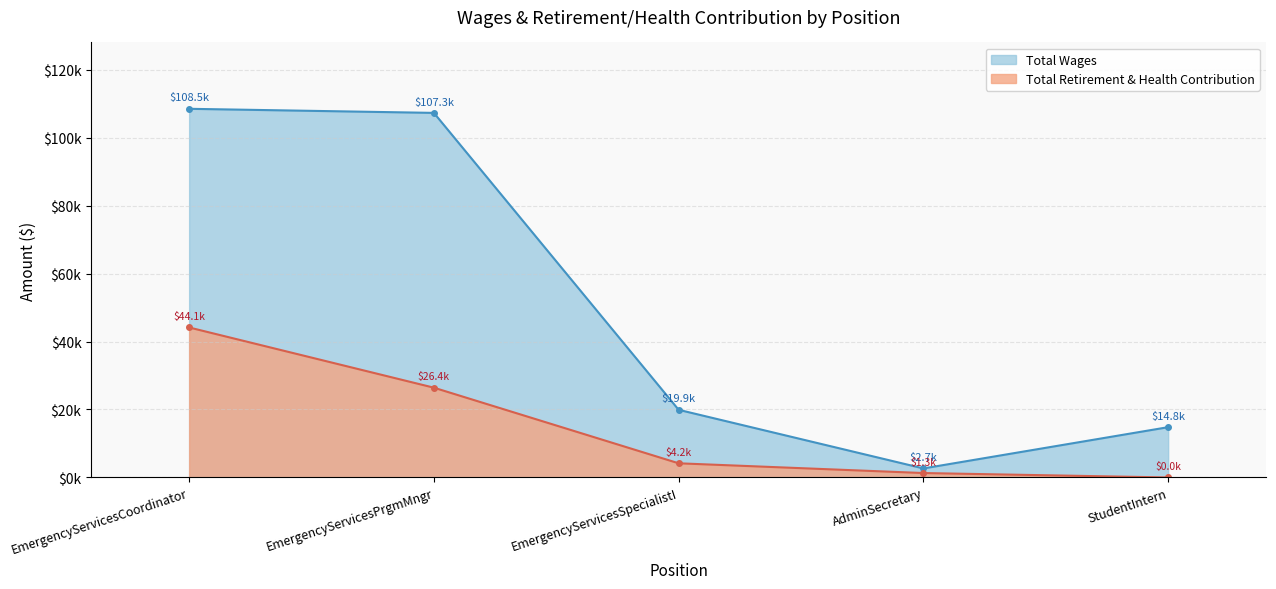

Does the chart have visible grid lines?

Yes